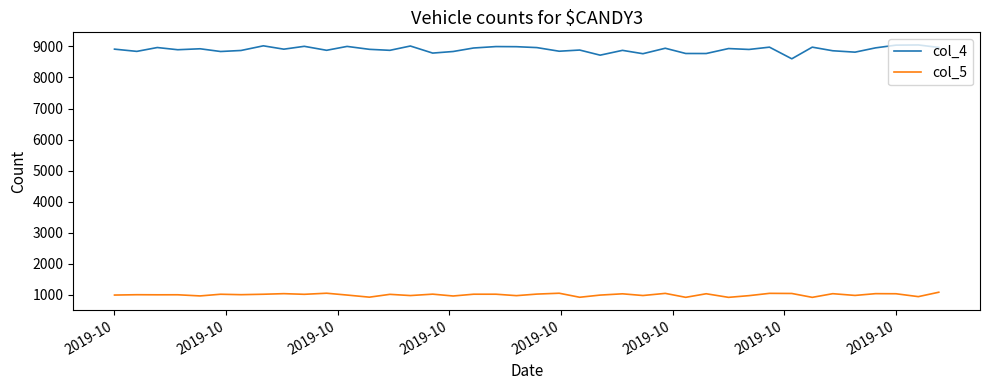

Which series has the widest spread of values?

col_4